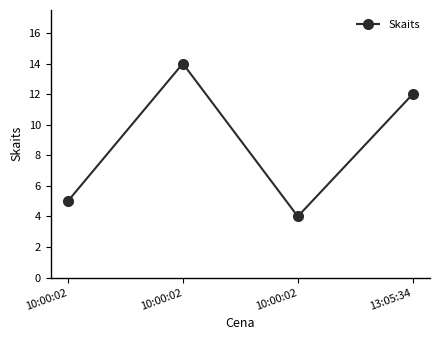

At which label does the data first exceed 12?

10:00:02